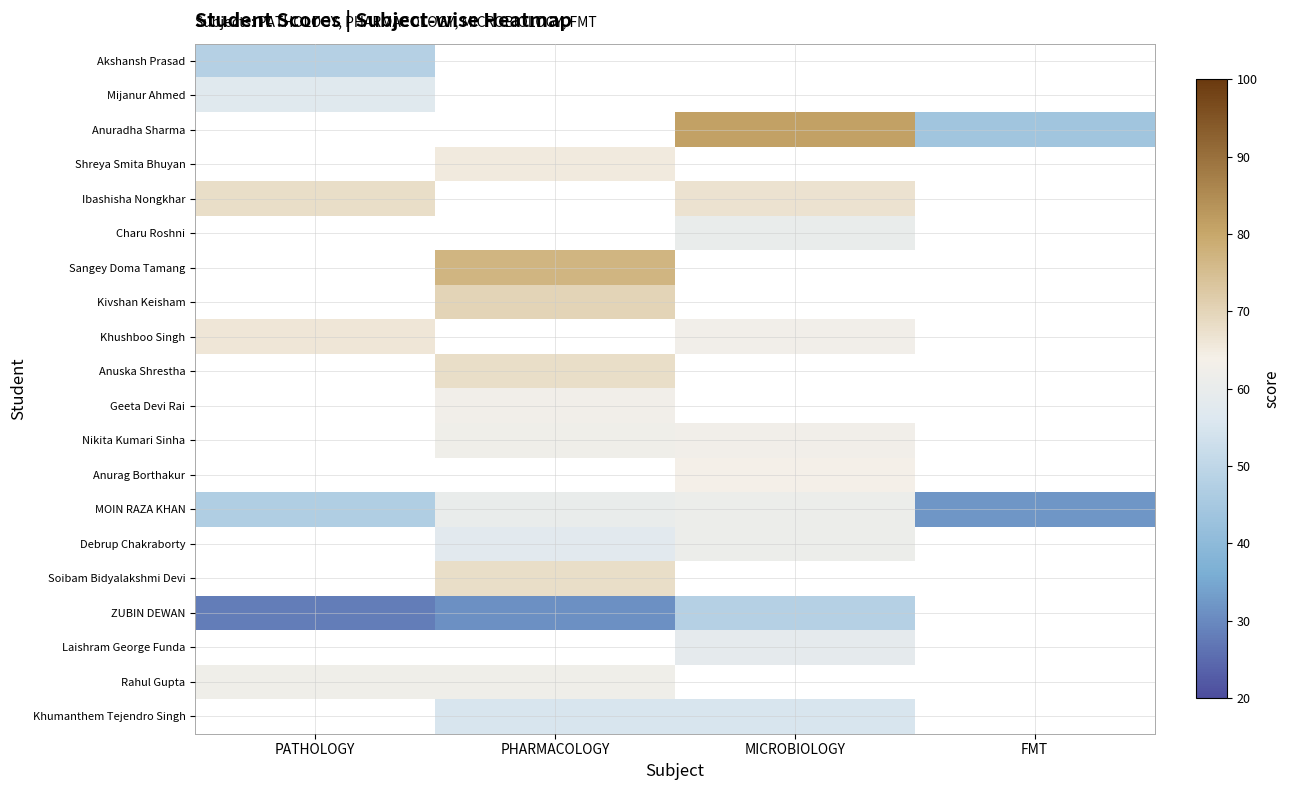

How many values in Geeta Devi Rai are above zero?

1